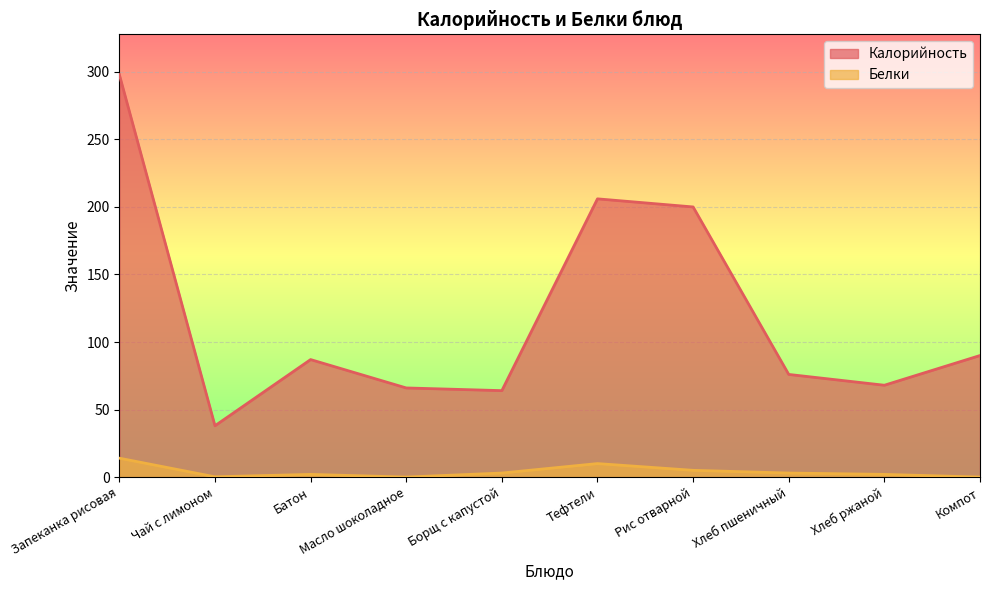

Which category has the highest value across all series?

Запеканка рисовая